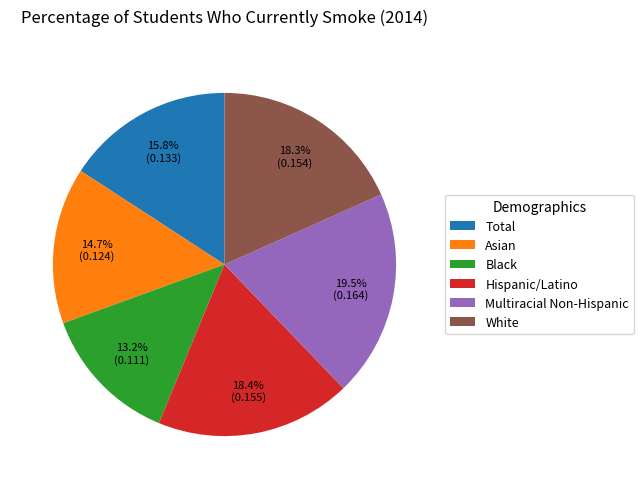

Does any single category account for the majority?

No